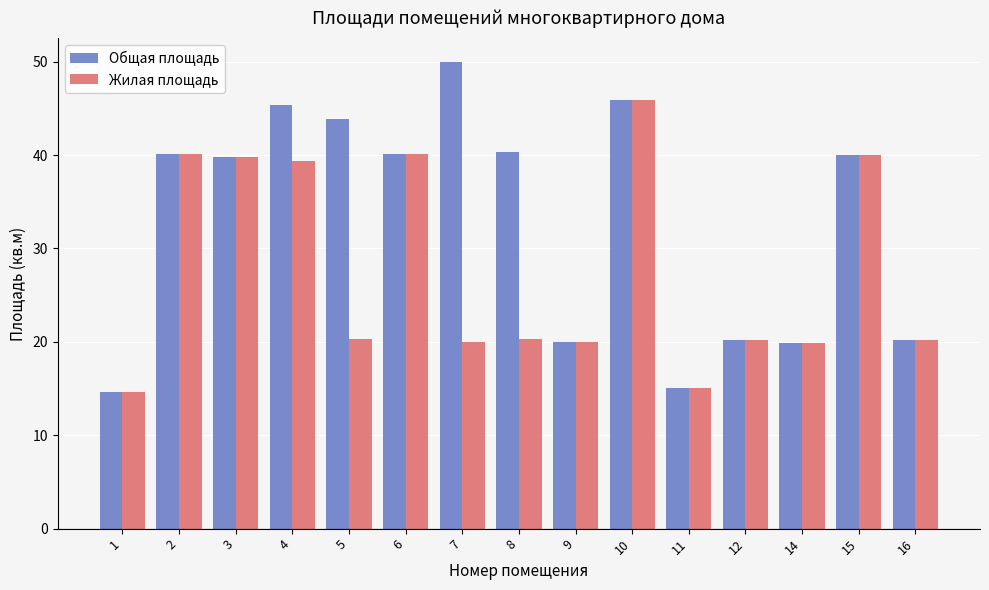

At how many categories does at least one series exceed 42?

4